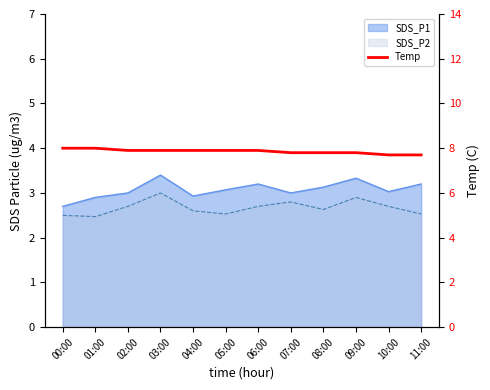

How many data points does each series have?

12